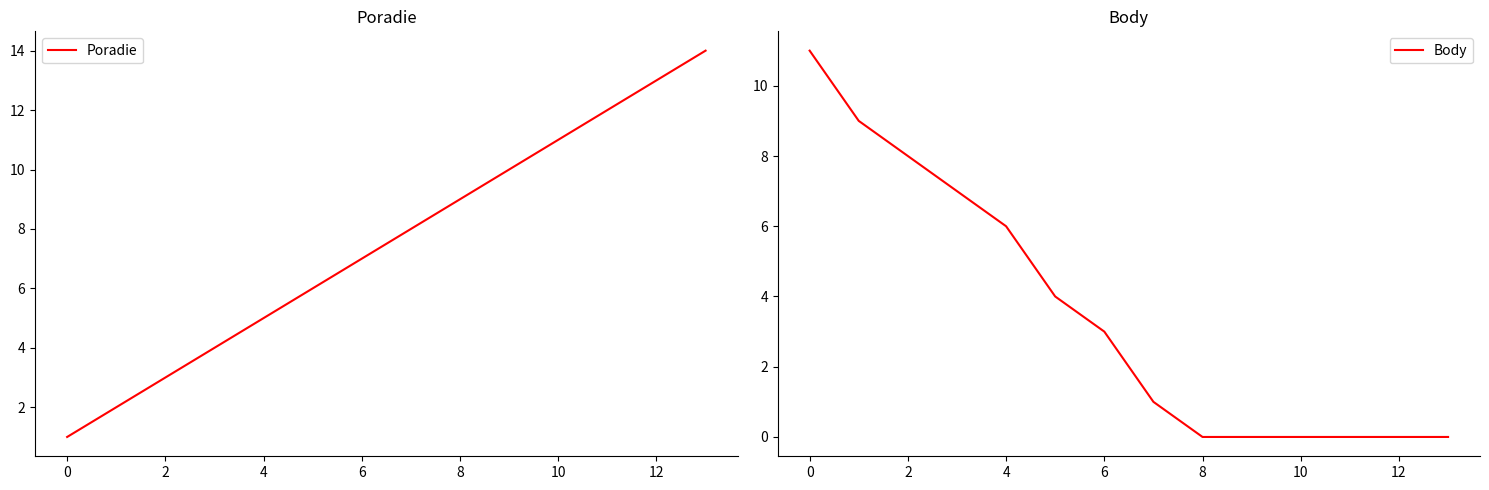

Reading left to right, list all the values displayed in this chart.

Poradie: 1	2	3	4	5	6	7	8	9	10	11	12	13	14
Body: 11	9	8	7	6	4	3	1	0	0	0	0	0	0